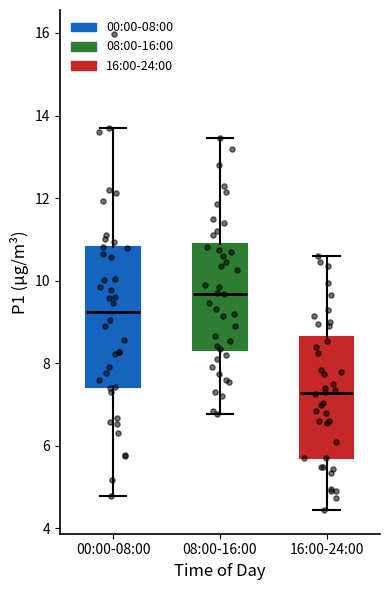

Comparing the boxes themselves (not the whiskers), which one is the tallest?

00:00-08:00